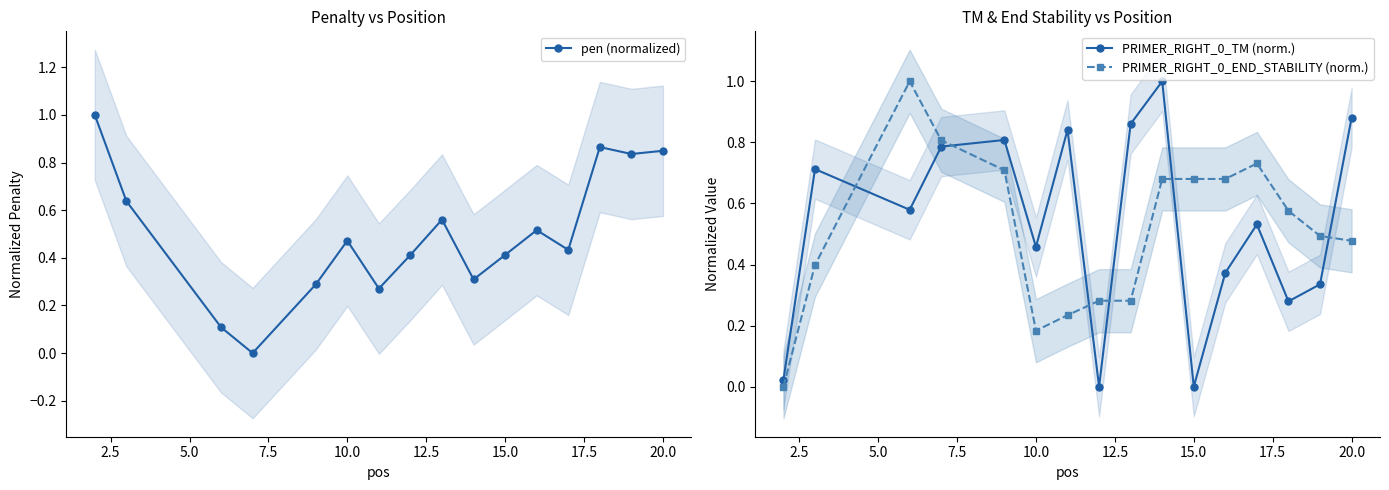

Which series has the largest total across all categories?

PRIMER_RIGHT_0_TM (norm.)